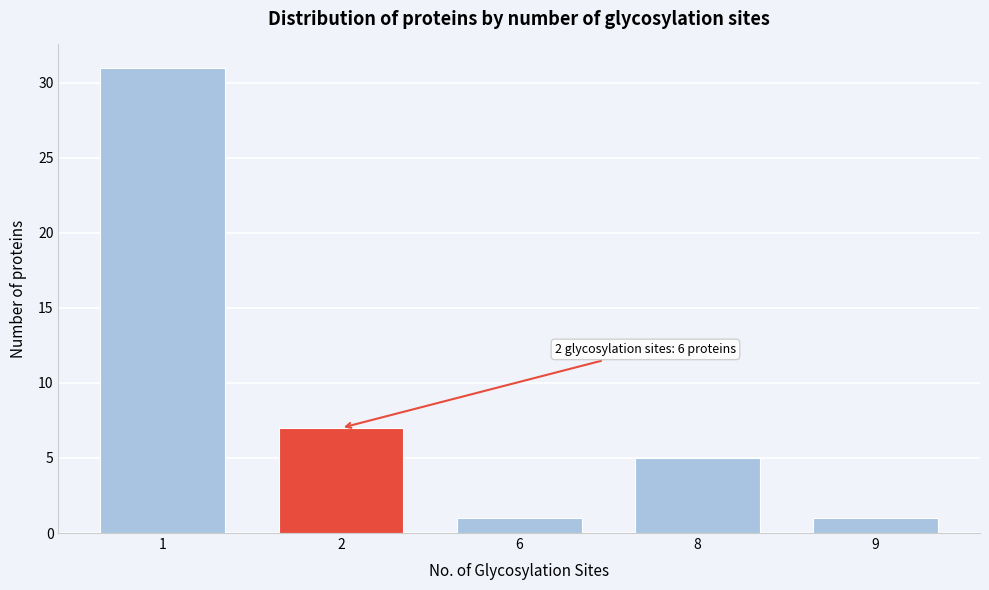

Reading right to left, transcribe all the data shown in this chart.

1	5	1	7	31